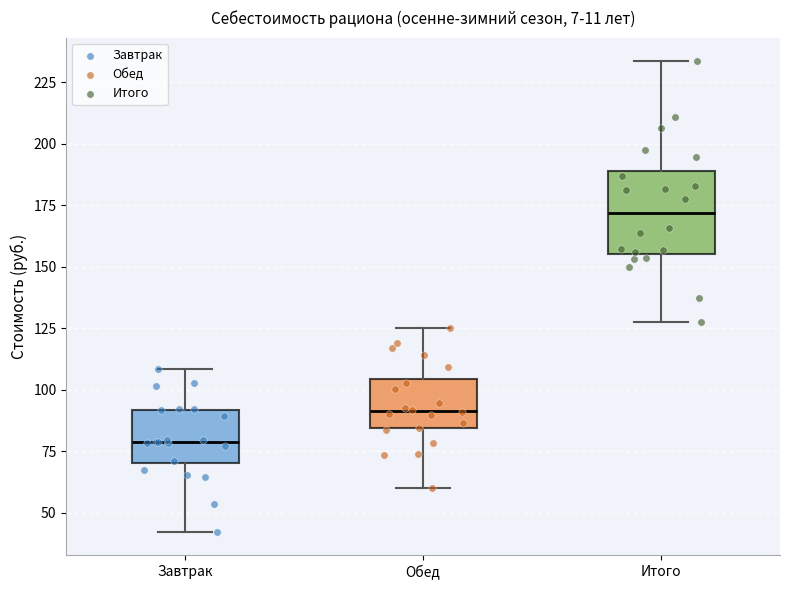

Where is the lower edge of the box for Обед on the y-axis? The values are not printed on the chart, so give them approximately, as read against the axis.

85